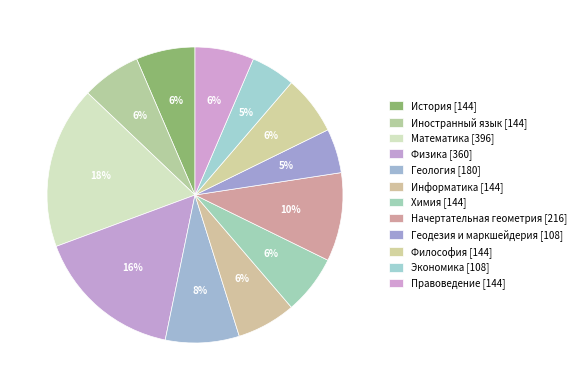

How many segments does this pie chart have?

12